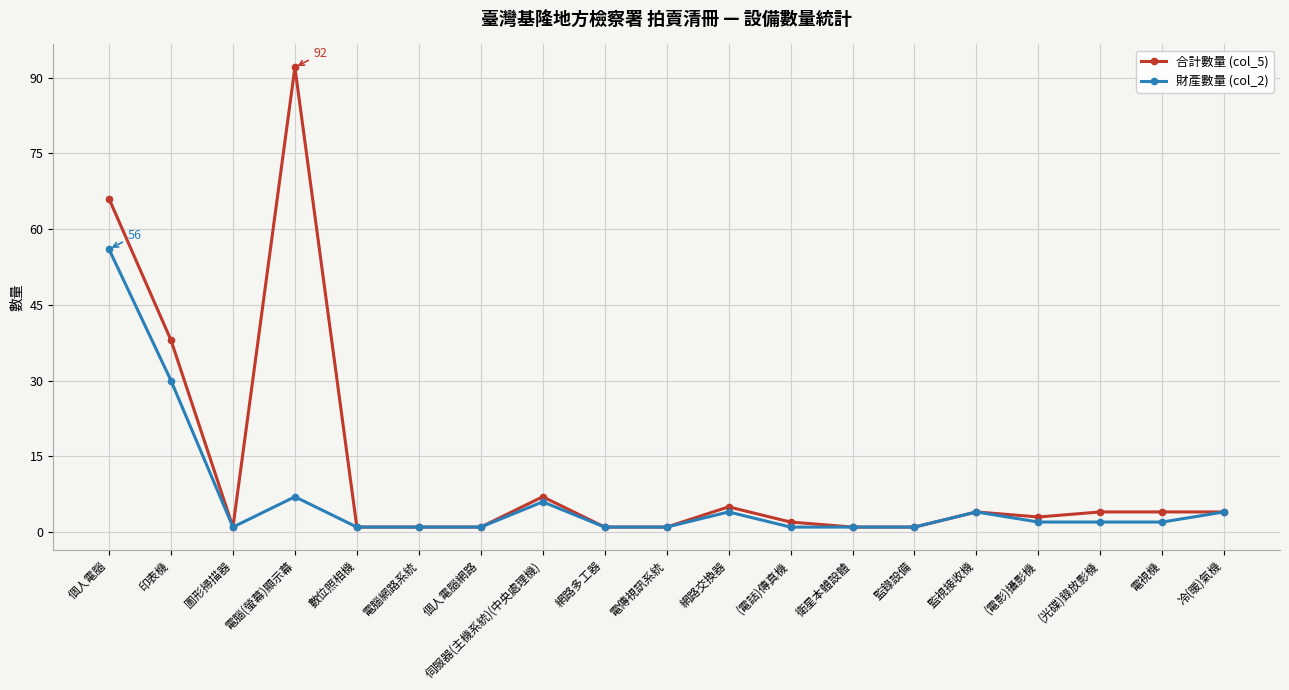

What is the sum of the 財產數量 (col_2) values at 網路交換器 and (電話)傳真機?

5